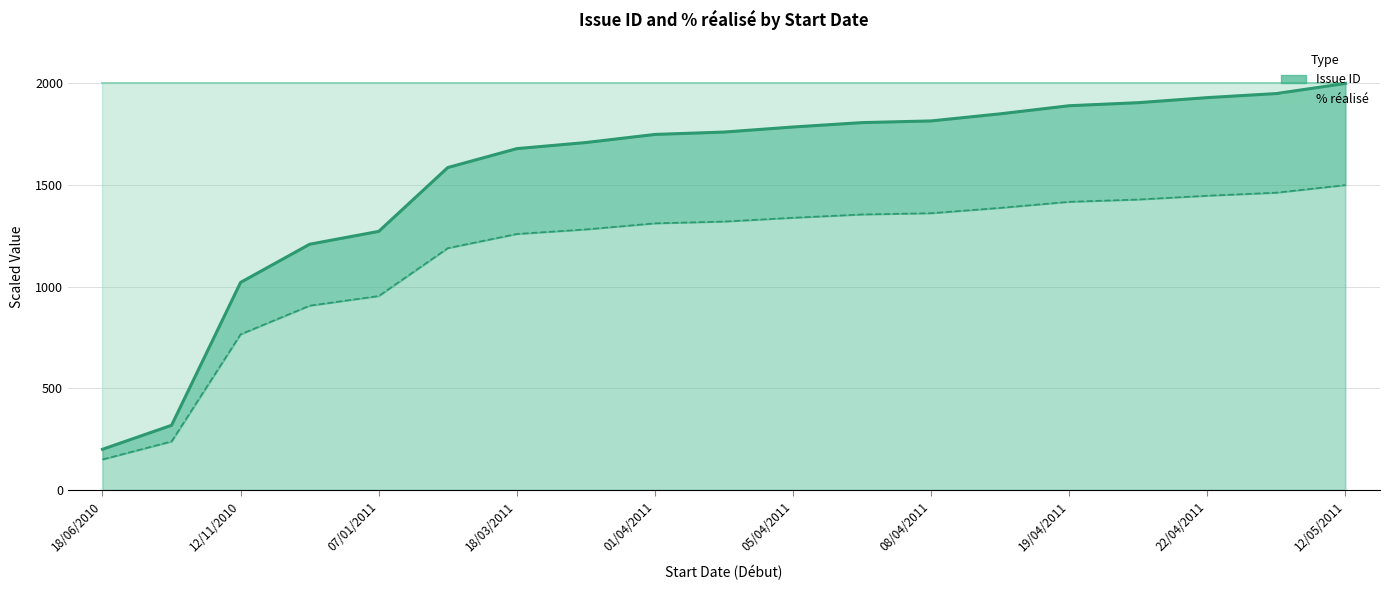

What is the smallest value displayed?

200.0